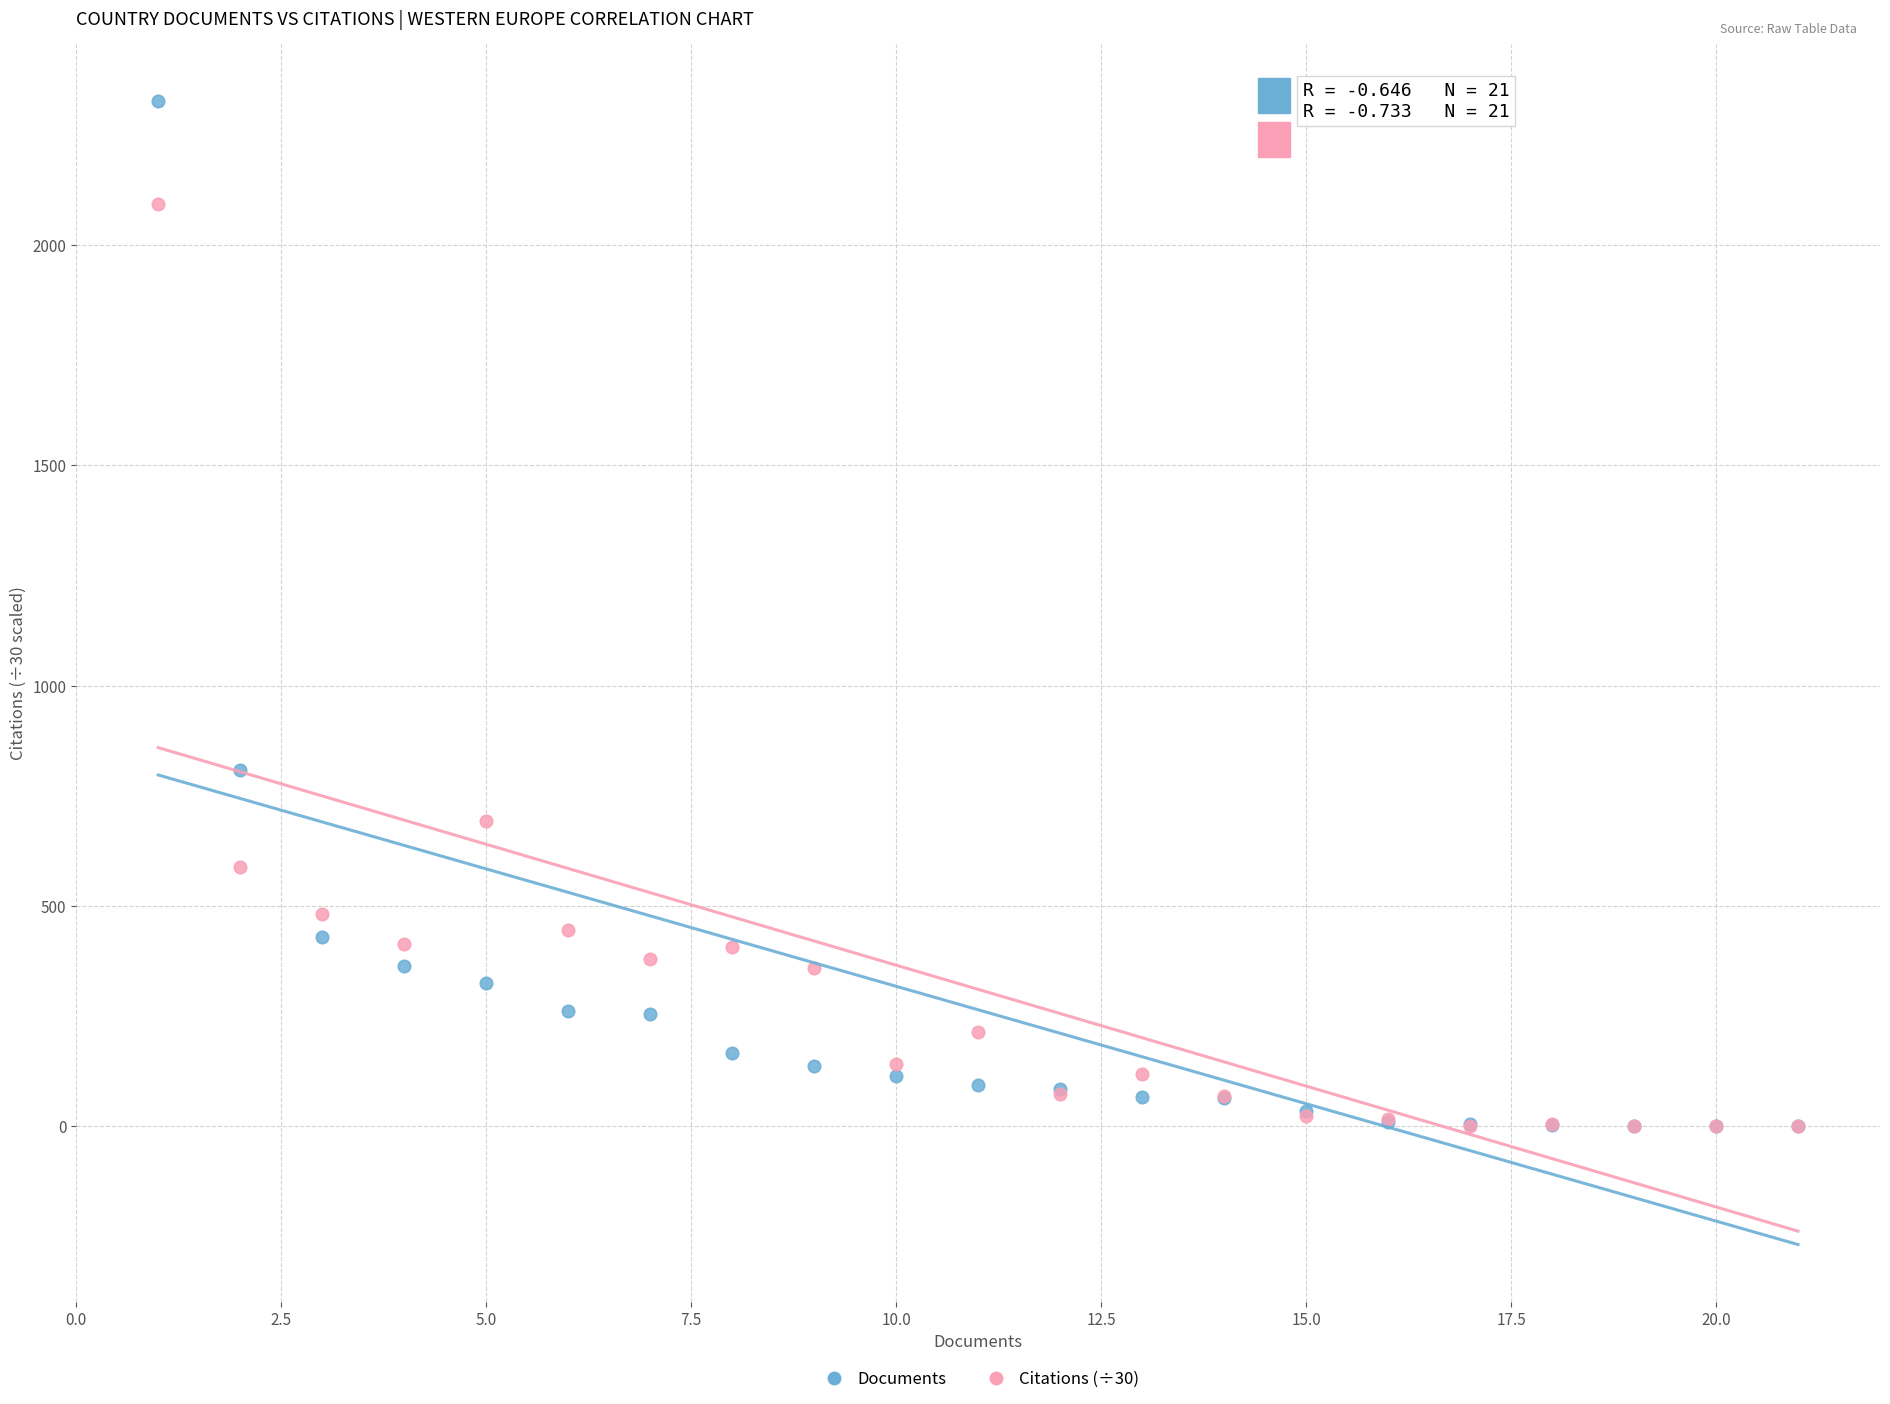

What are all the series names shown in the legend?

Documents, Citations (÷30)